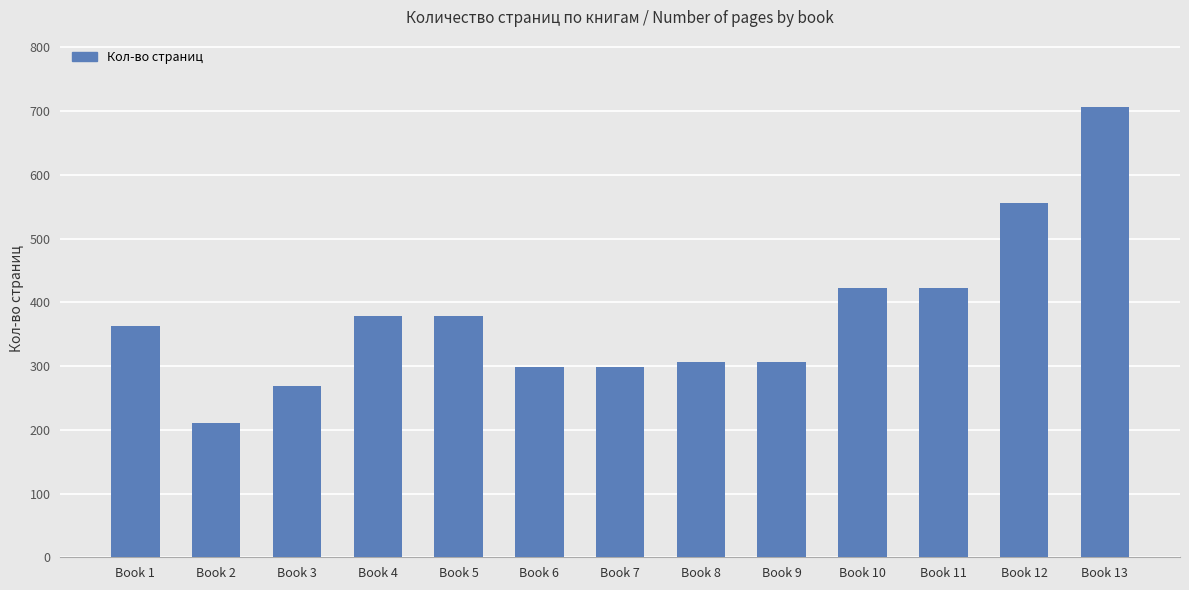

Count the number of data series in this chart.

1